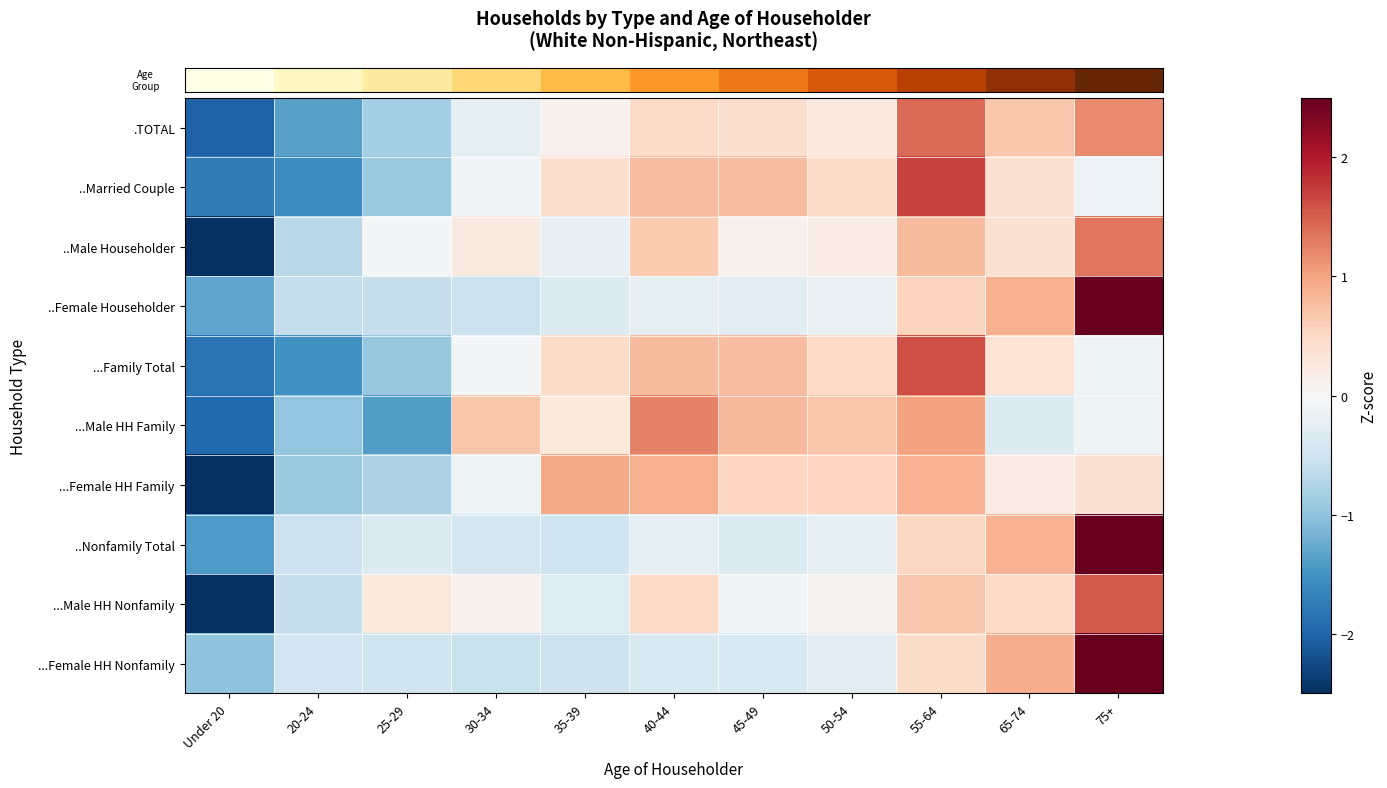

How many series are shown in this chart?

10